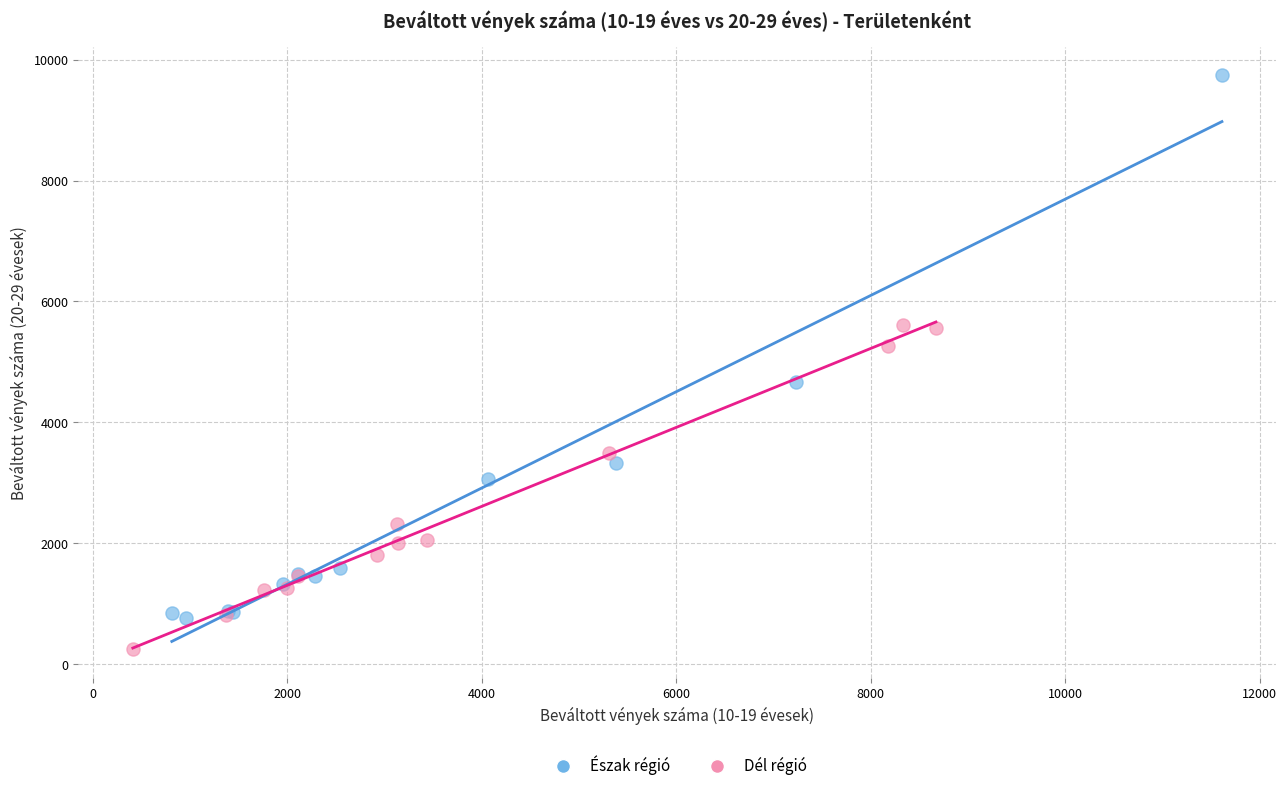

Which series reaches the maximum Y coordinate?

Észak régió